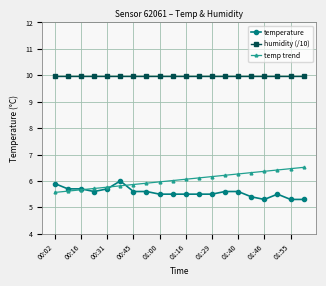

What is the highest value of the temperature series?

6.0